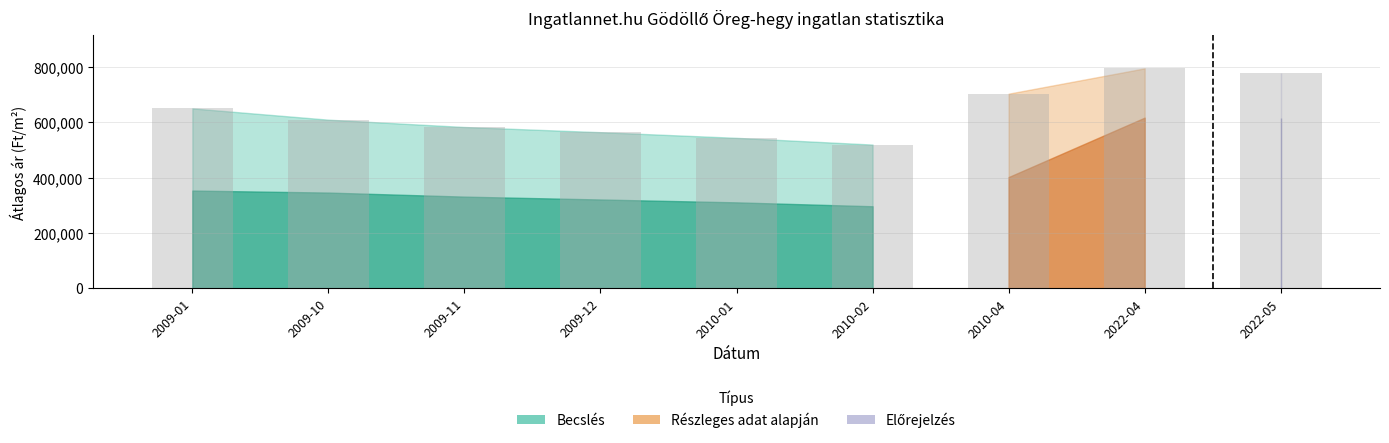

How many bars are there in total?

9